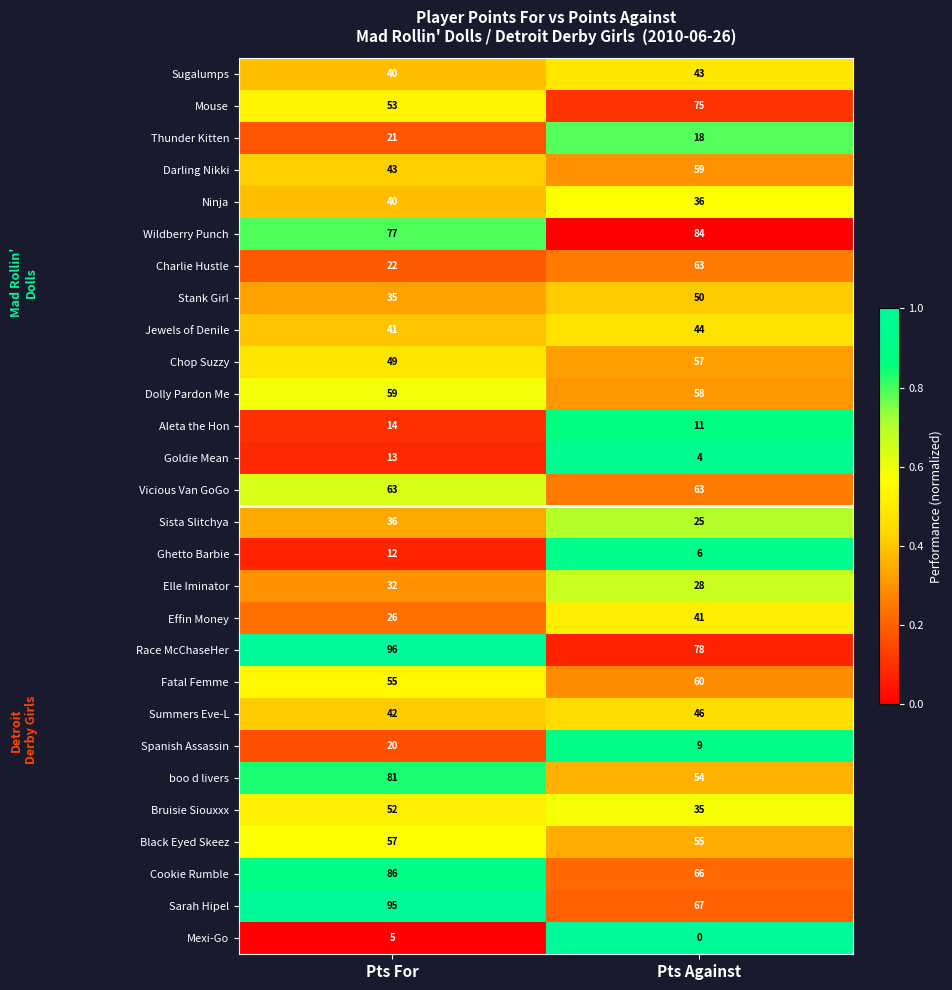

What is the total value across all series at Pts For?

1265